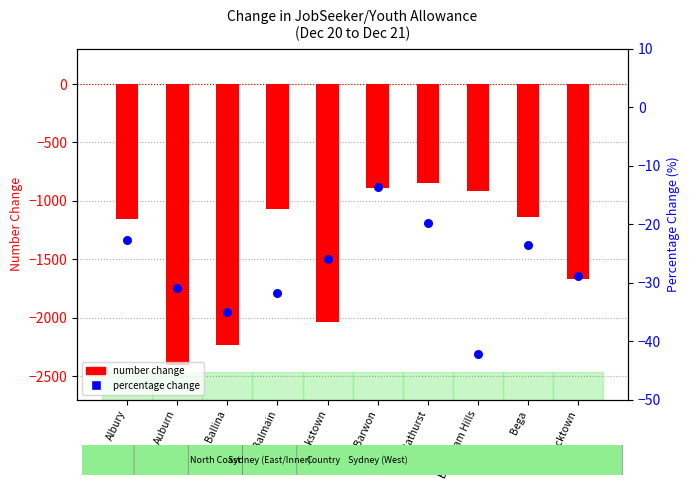

Which series contains the lowest Y value?

number change